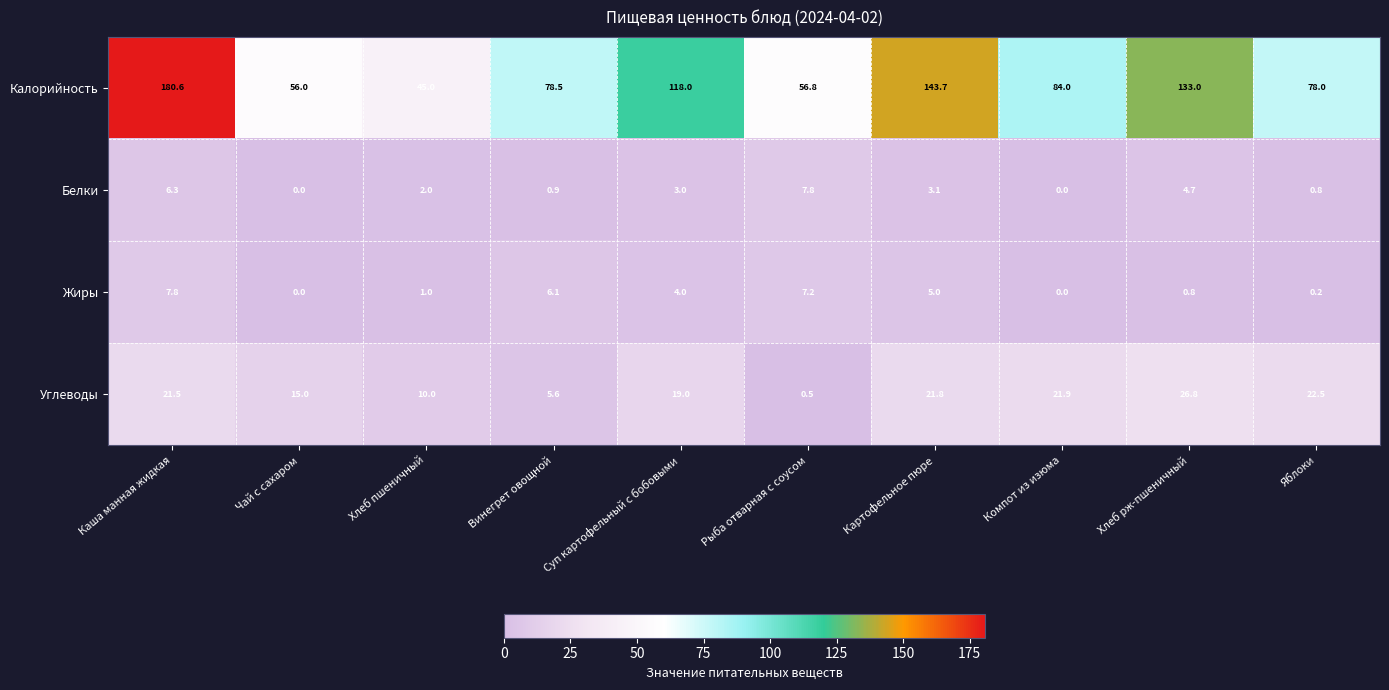

Which series has the largest total across all categories?

Калорийность